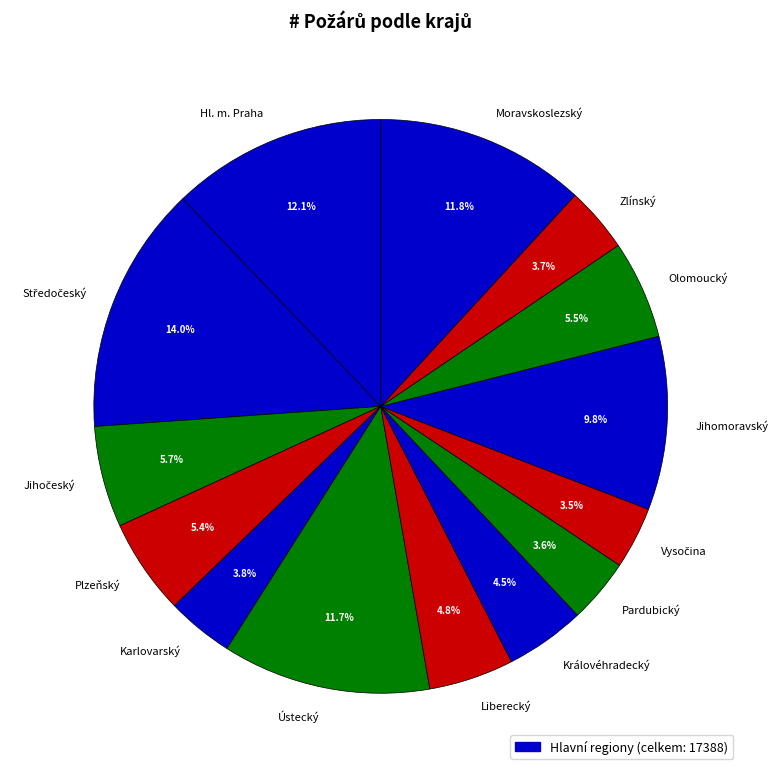

Is it true that Olomoucký is 17% of the pie?

False